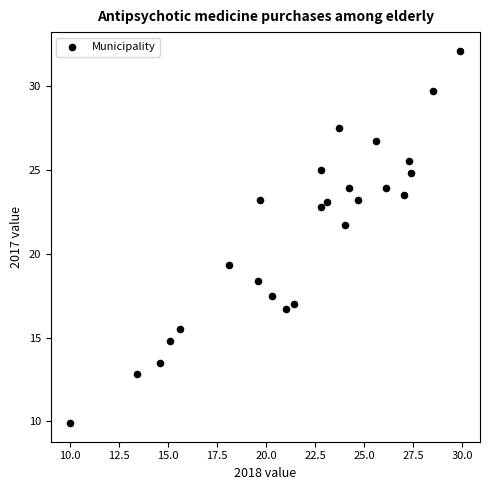

What is the range of Y values (max minus min)?

22.2